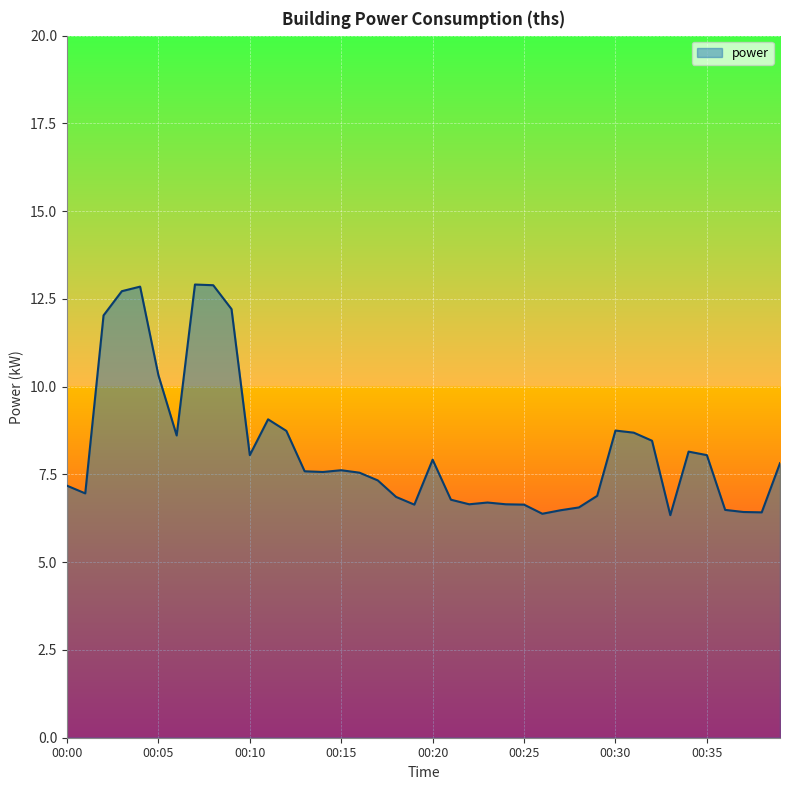

What is the maximum value shown in the chart?

12.9